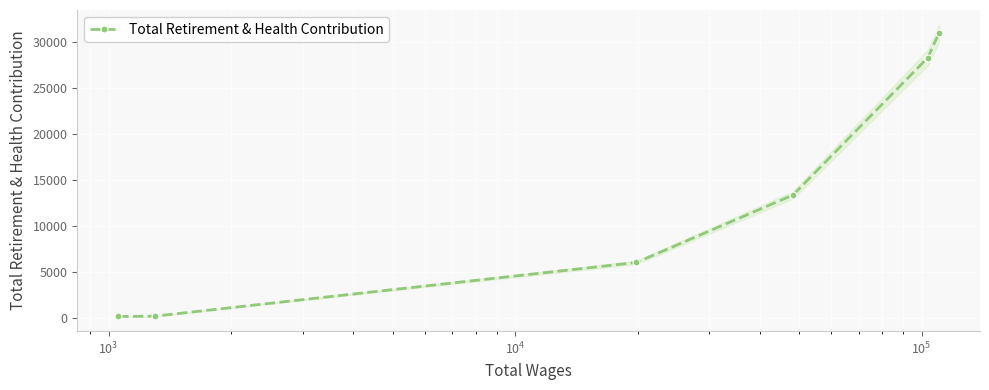

What is the difference between the second highest and second lowest values?

28072